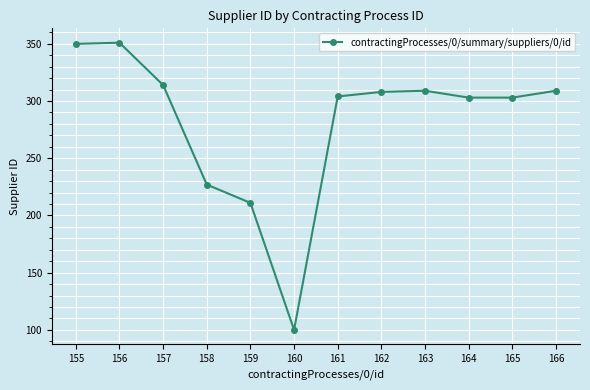

Between 160 and 164, which is larger?

164